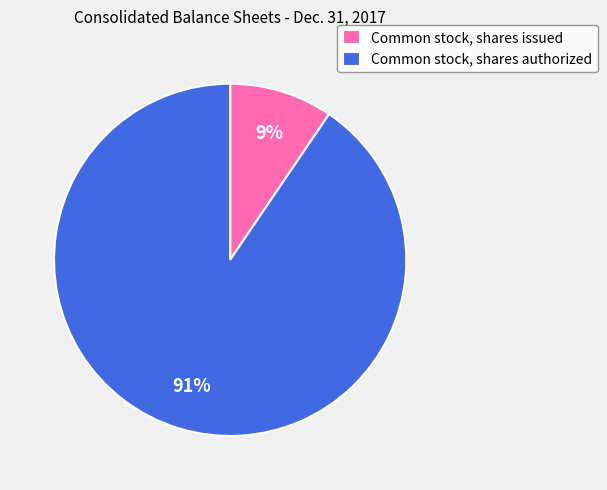

To the nearest percent, what is the average slice percentage?

50%